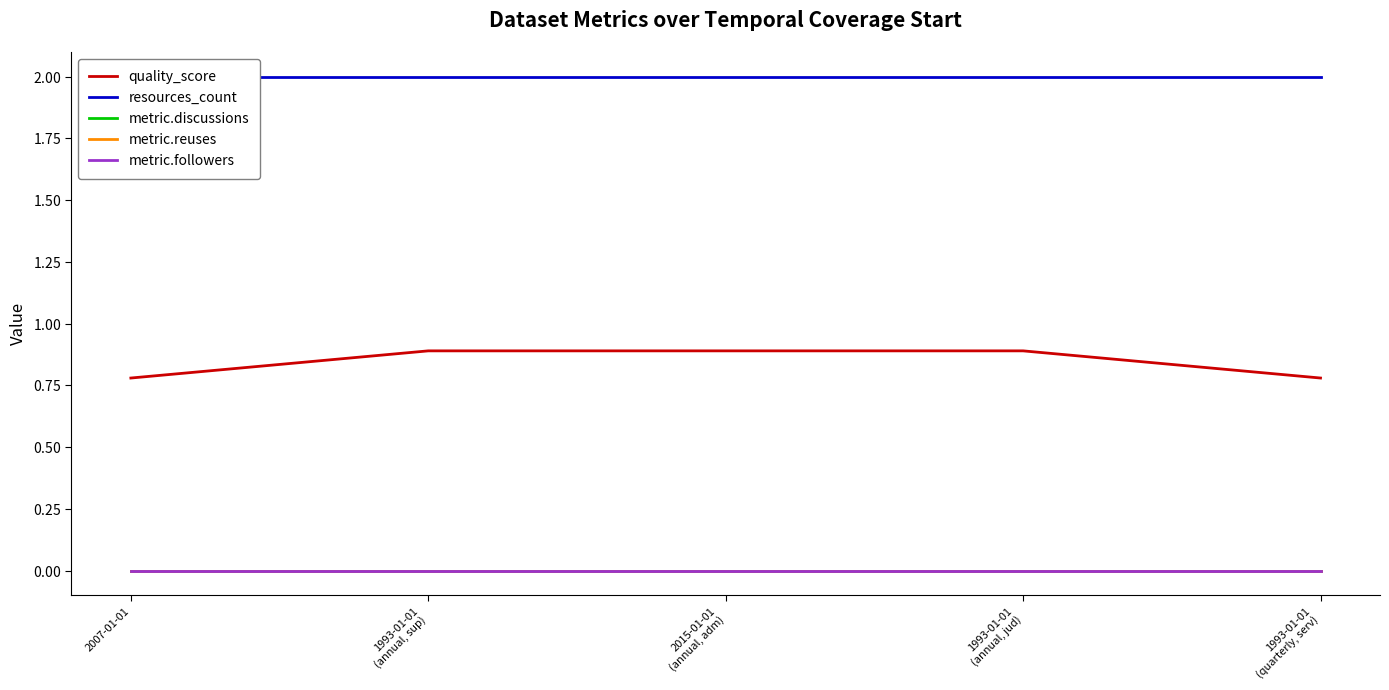

What is the label of the 2nd point from the right?

1993-01-01
(annual, jud)